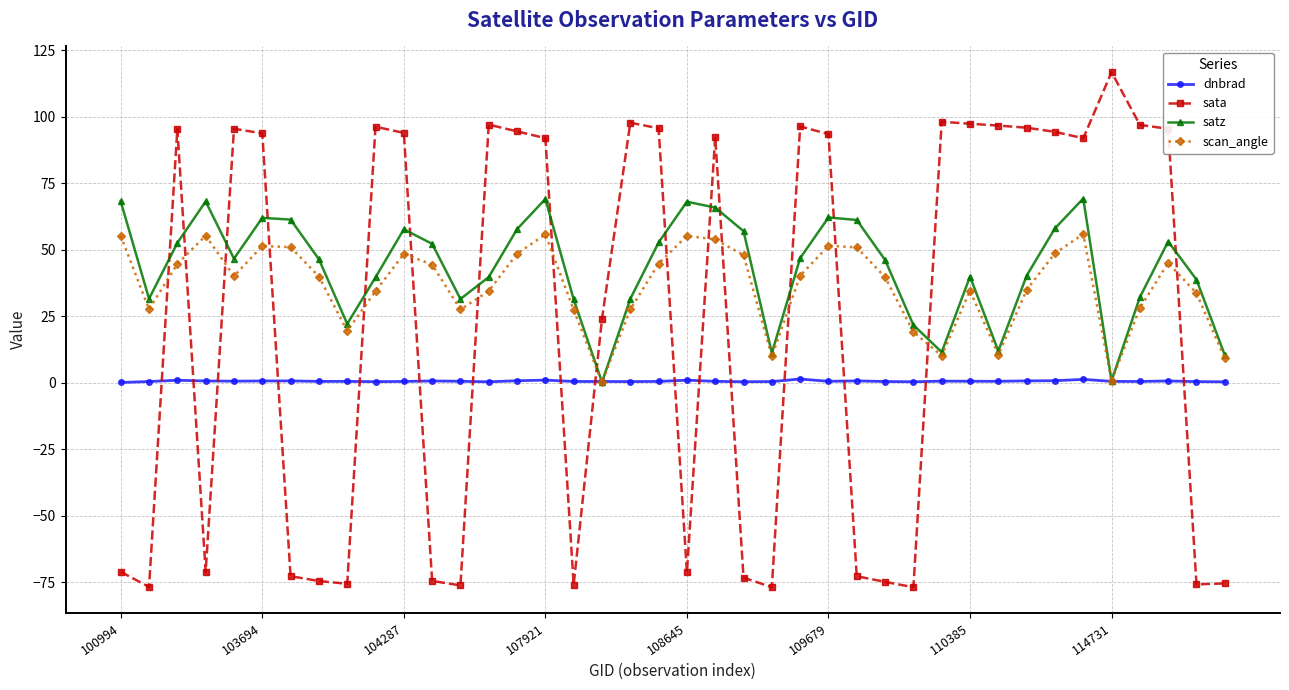

Which series has the largest total across all categories?

satz